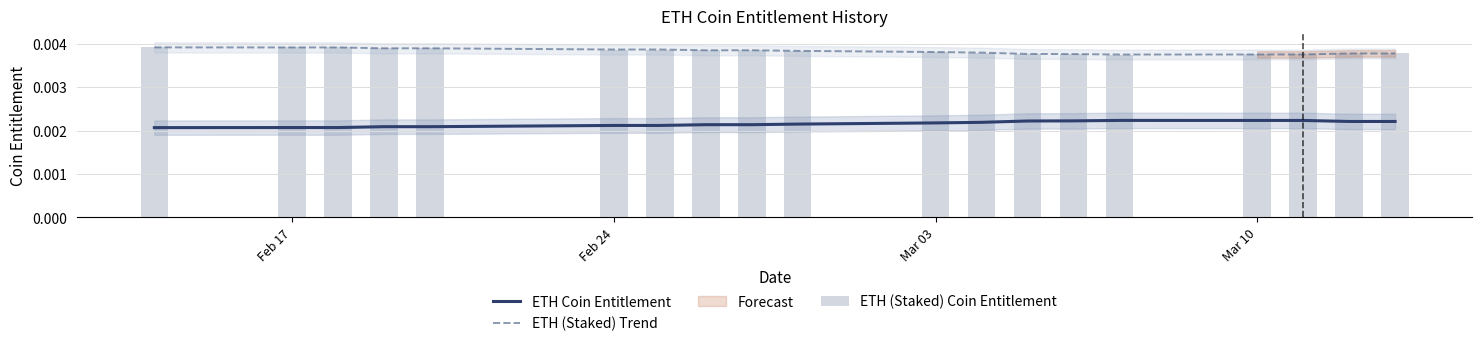

True or false: ETH (Staked) Trend and ETH Coin Entitlement cross at least once.

False